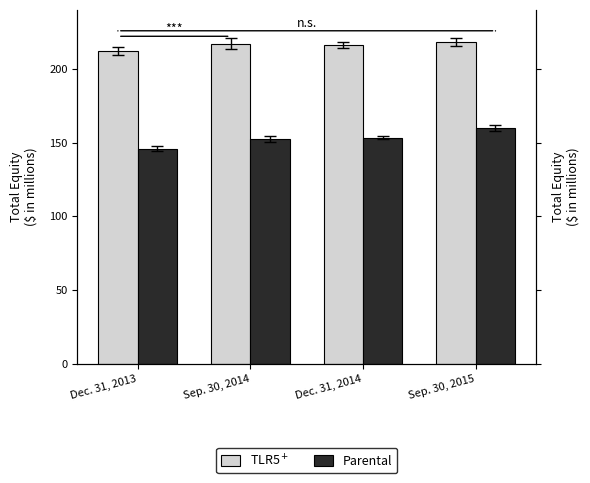

At which category does the chart reach its peak across all series?

Sep. 30, 2015